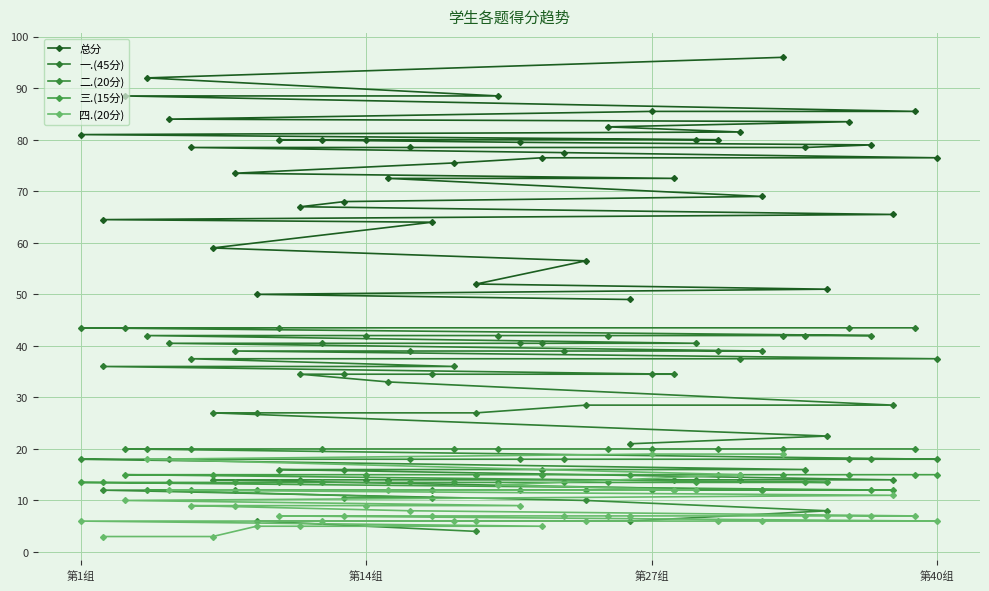

Which series has the largest range (max minus min)?

总分